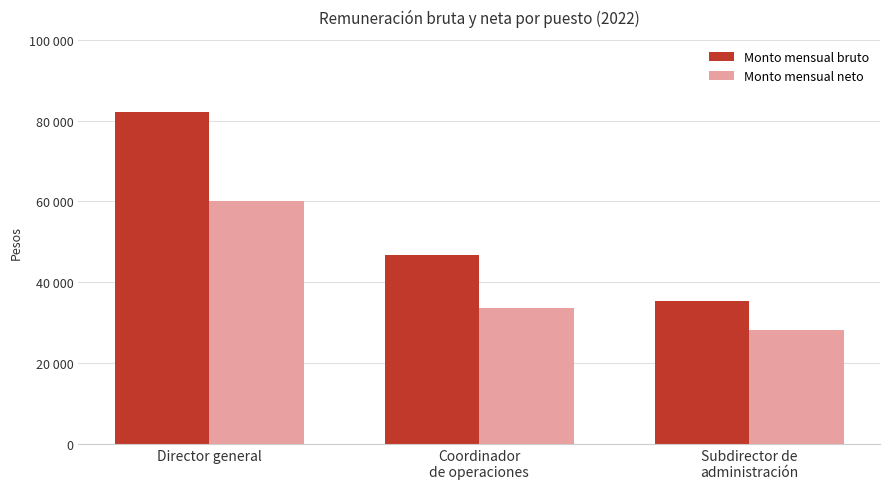

What is the minimum value shown in the chart?

28072.7